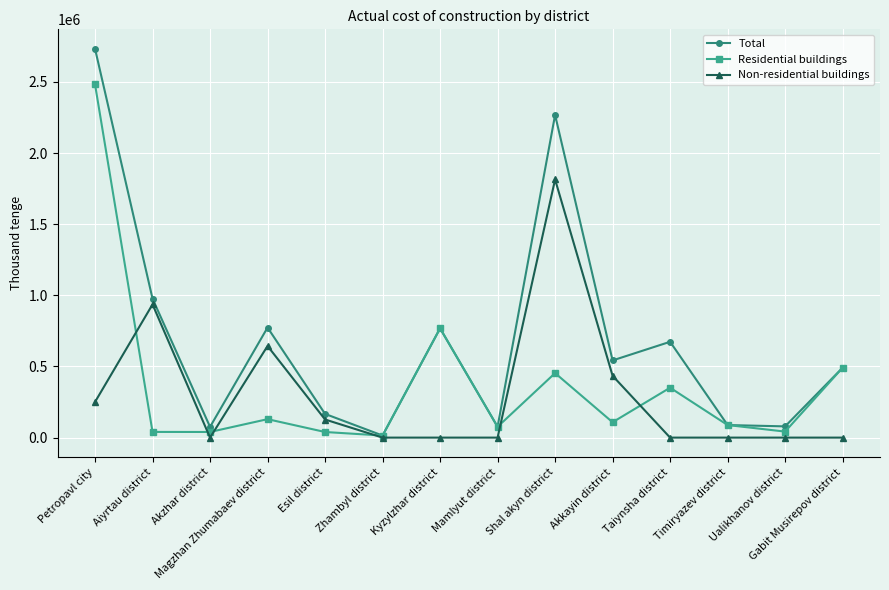

What is the difference between the highest and lowest values at Kyzylzhar district?

768177